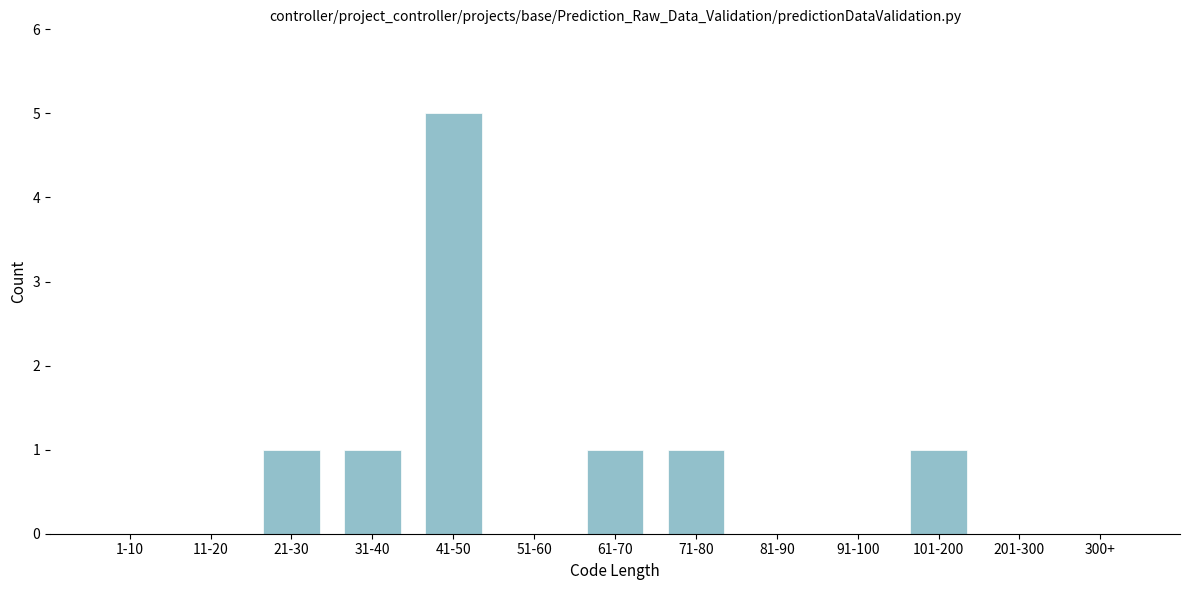

Reading left to right, list all the values displayed in this chart.

1-10=0	11-20=0	21-30=1	31-40=1	41-50=5	51-60=0	61-70=1	71-80=1	81-90=0	91-100=0	101-200=1	201-300=0	300+=0